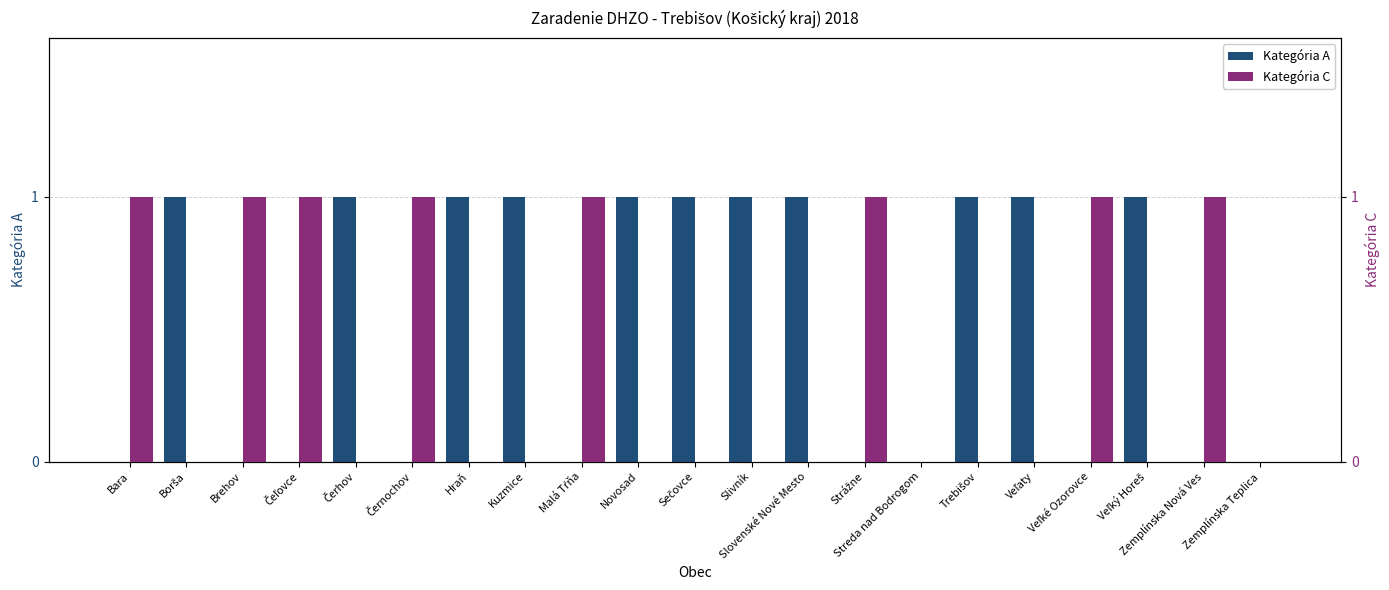

At how many categories does at least one series exceed 0?

19